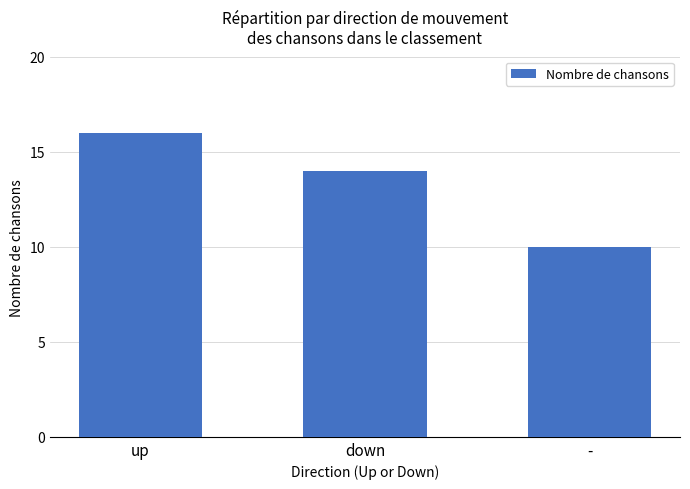

What is the average value?

13